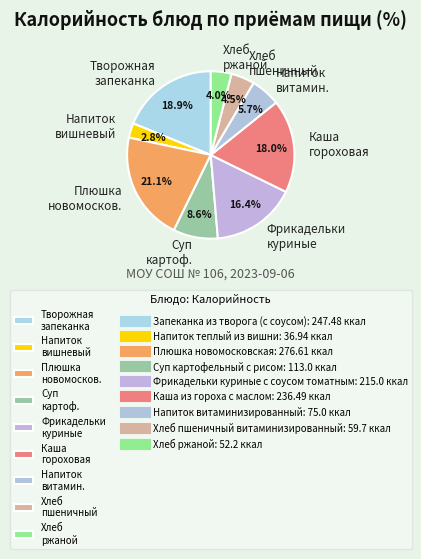

Combined, do Напиток вишневый and Хлеб пшеничный account for over 50%?

No